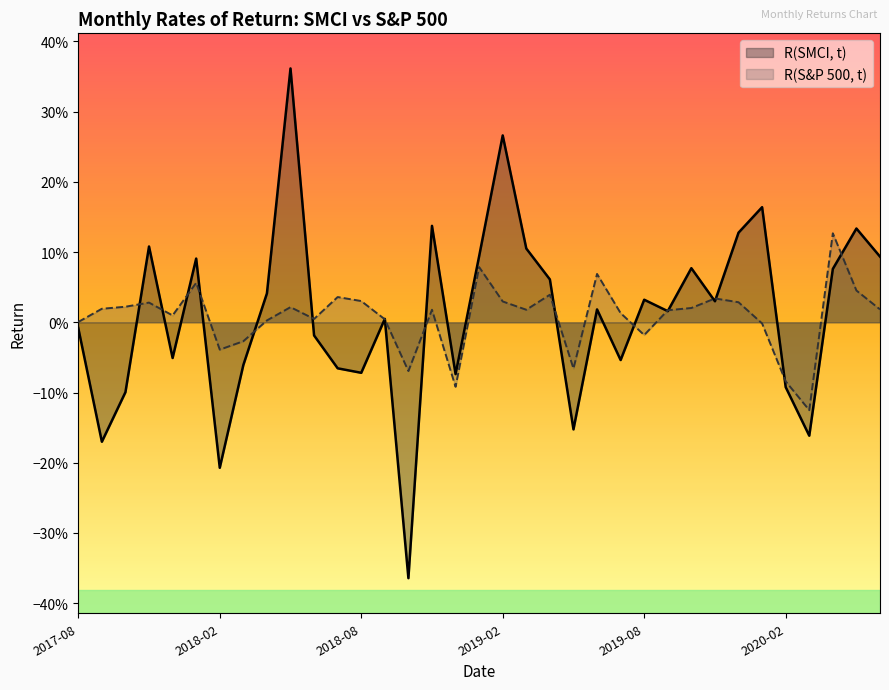

What position from the left is 2019-09?

26